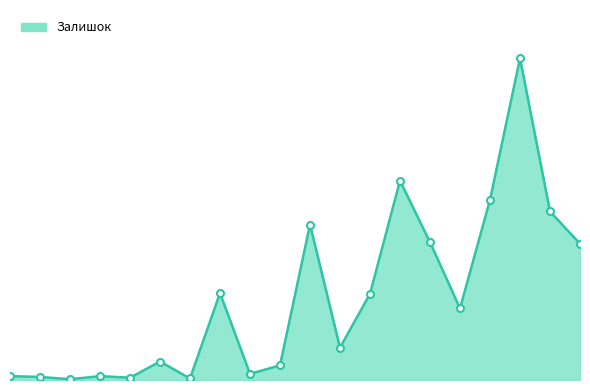

Does the chart have visible grid lines?

No